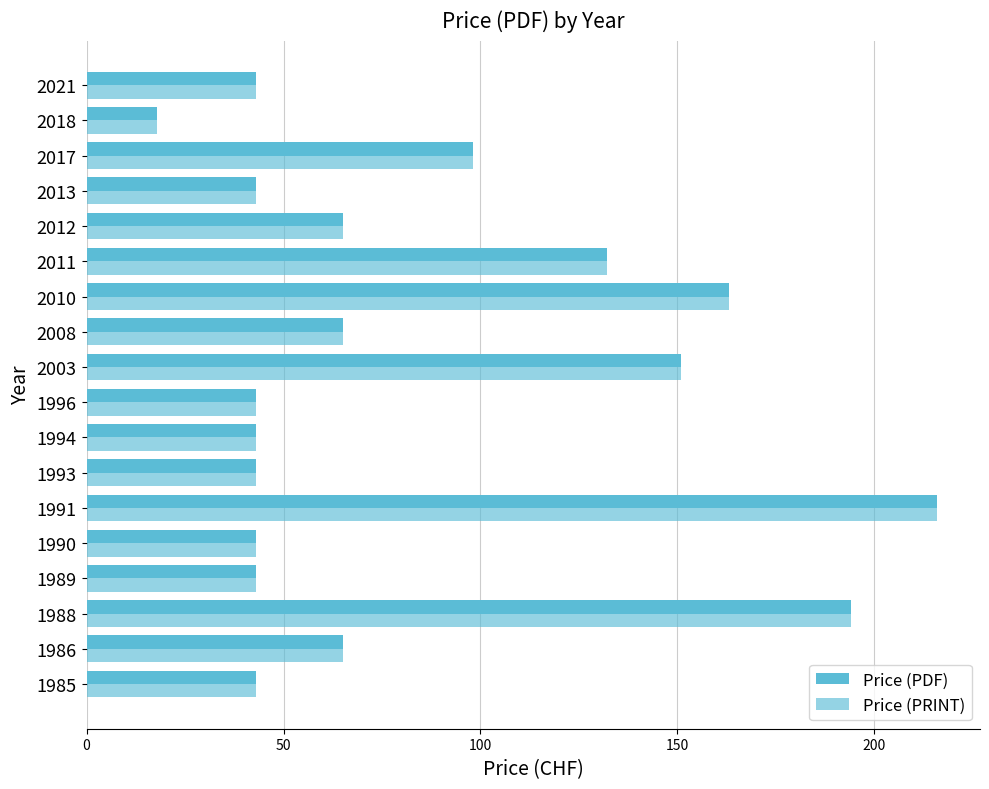

What is the difference between the second highest and minimum values in the Price (PRINT) series?

176